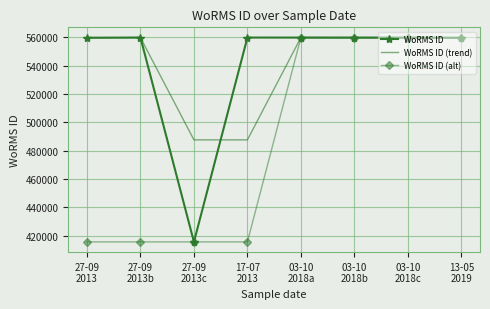

How many series are shown in this chart?

3